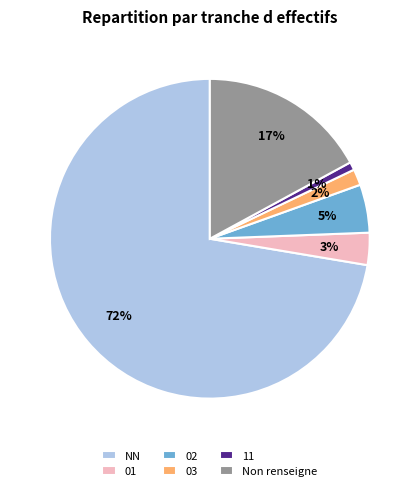

Between Non renseigne and 03, which is larger?

Non renseigne